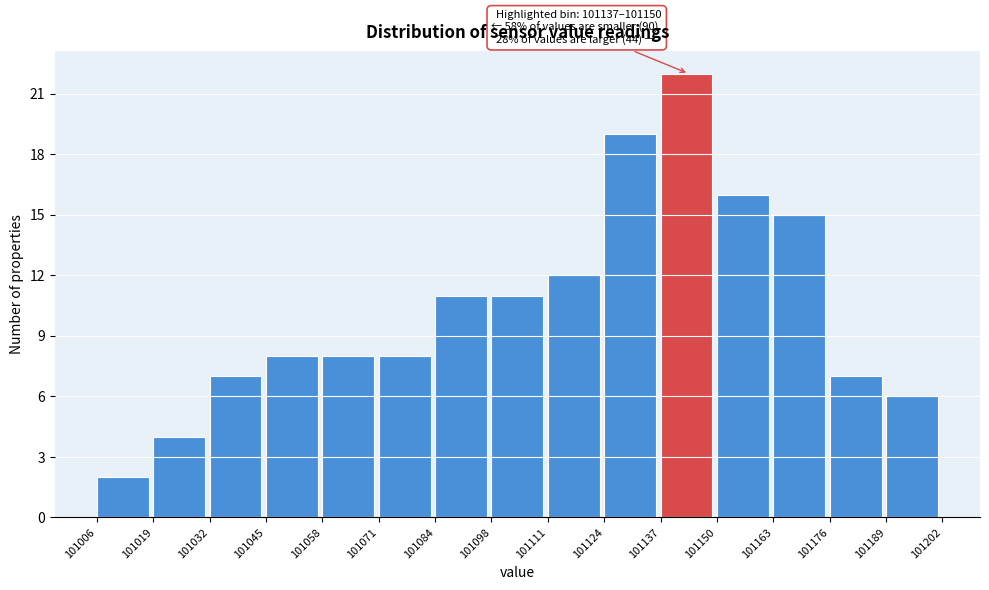

Which range on the x-axis has the tallest bar?

101137 to 101150